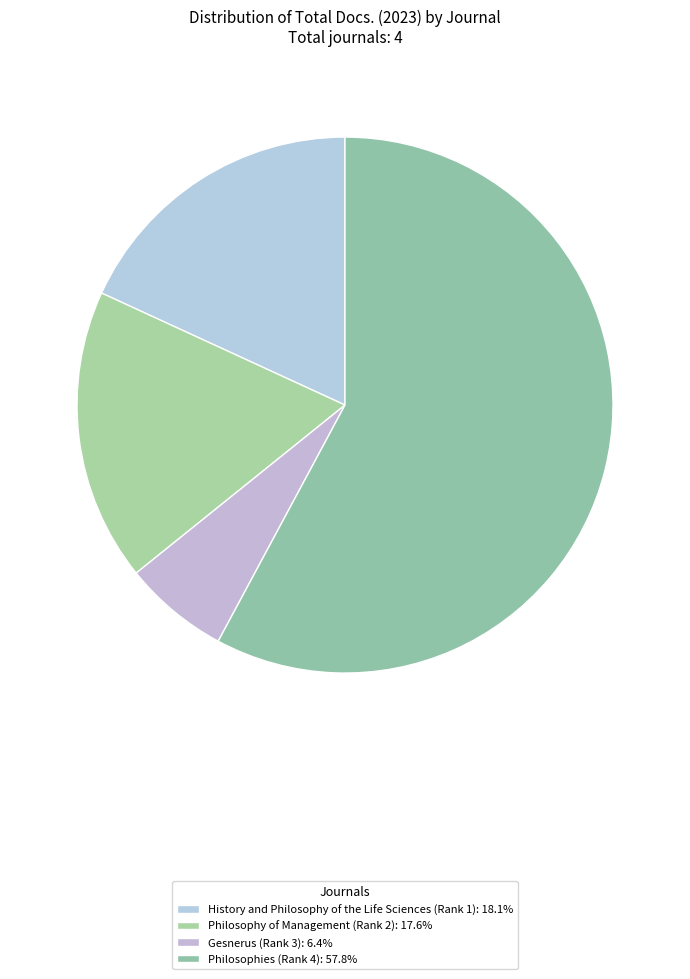

Approximately how many times larger is the value at Gesnerus (Rank 3) compared to History and Philosophy of the Life Sciences (Rank 1)?

0.4